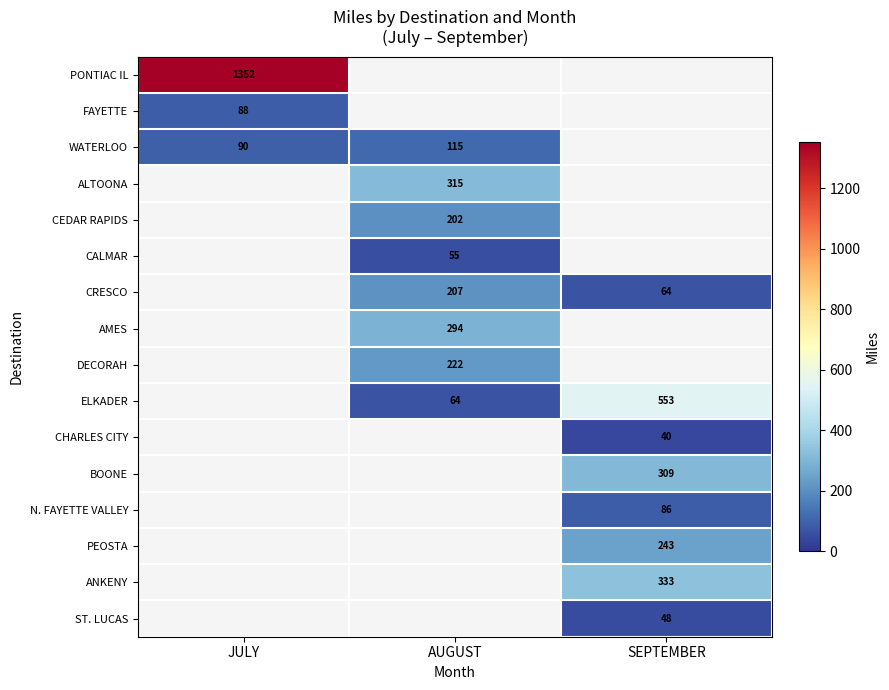

The CRESCO series shows 359 at AUGUST. True or false?

False